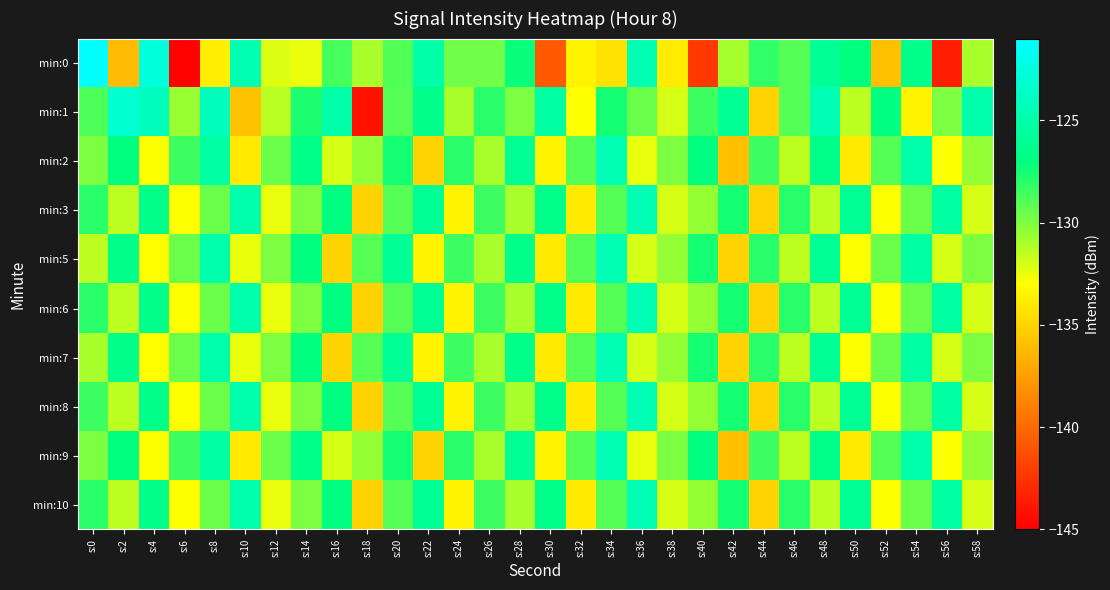

Which series has the widest spread of values?

min:0